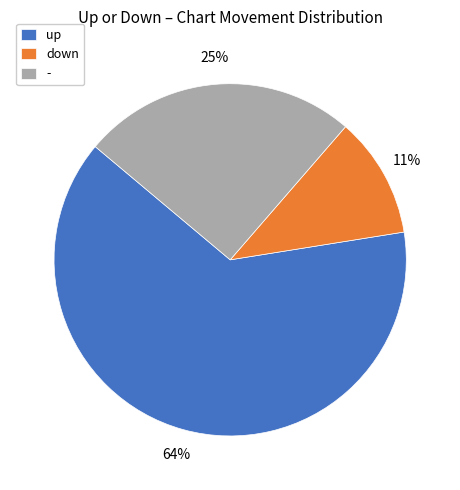

Rank the categories by value from lowest to highest.

down, -, up